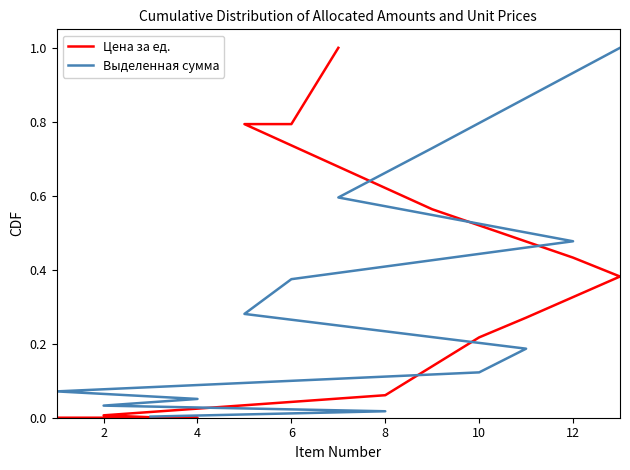

Which series has the largest total across all categories?

Цена за ед.